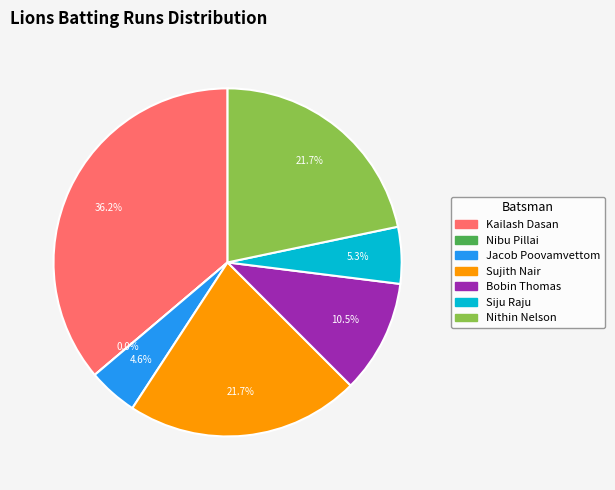

Rank the categories by value from lowest to highest.

Nibu Pillai, Jacob Poovamvettom, Siju Raju, Bobin Thomas, Sujith Nair, Nithin Nelson, Kailash Dasan